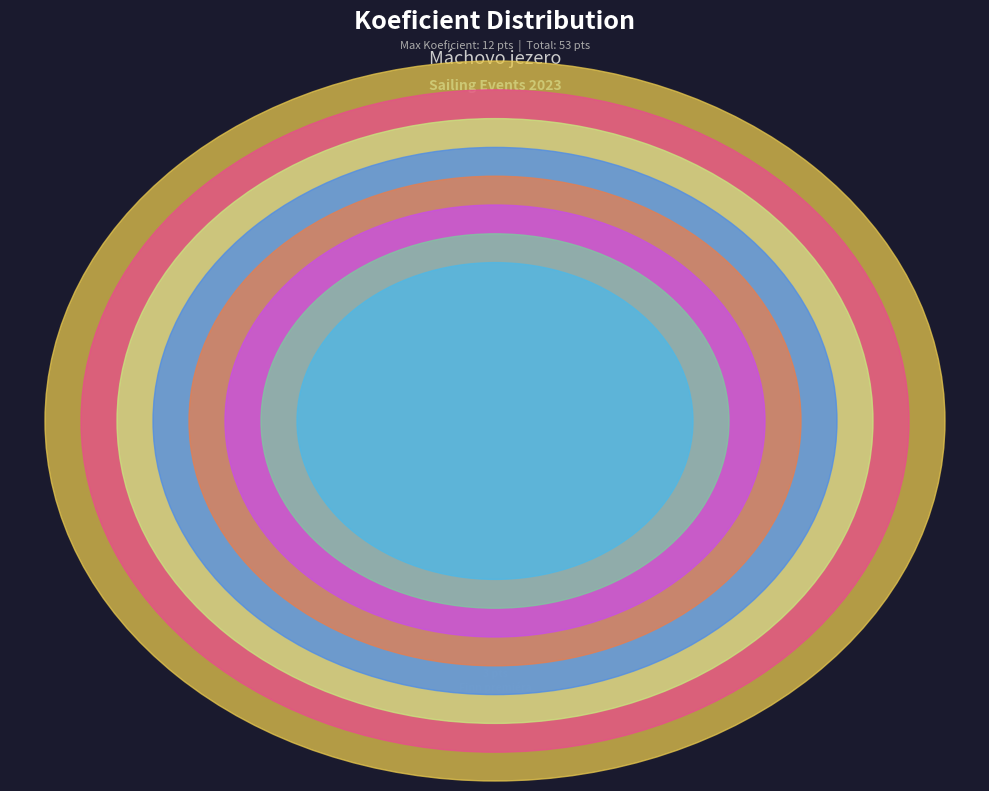

To the nearest percent, what portion does STAR finále represent?

13%